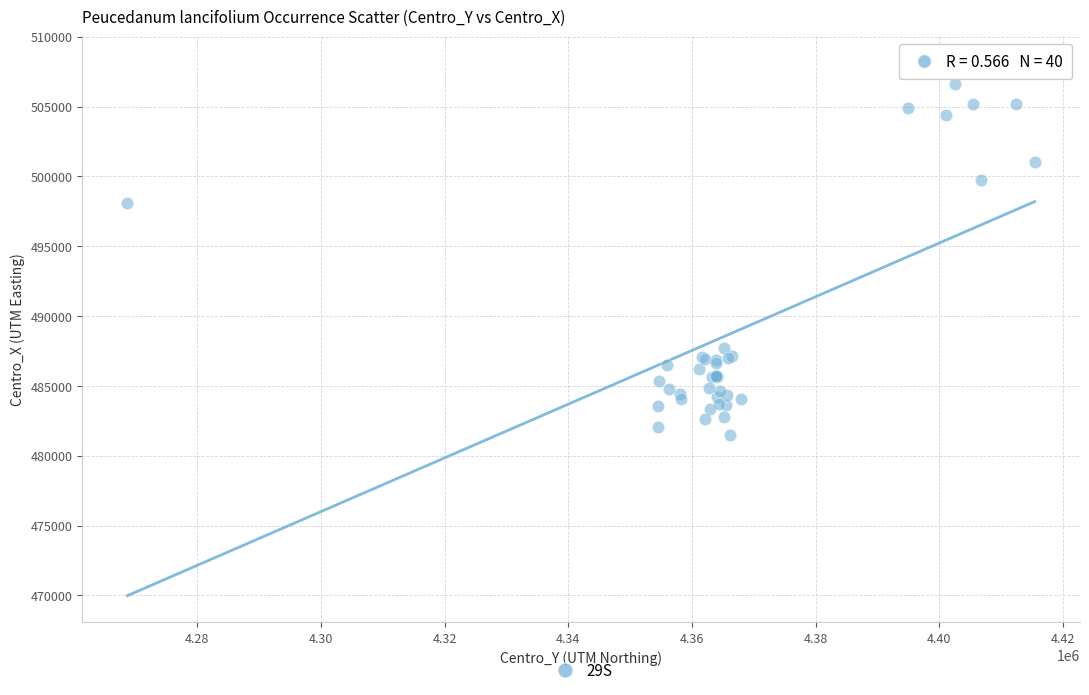

What Y value in the scatter plot is closest to 494801?

498076.1